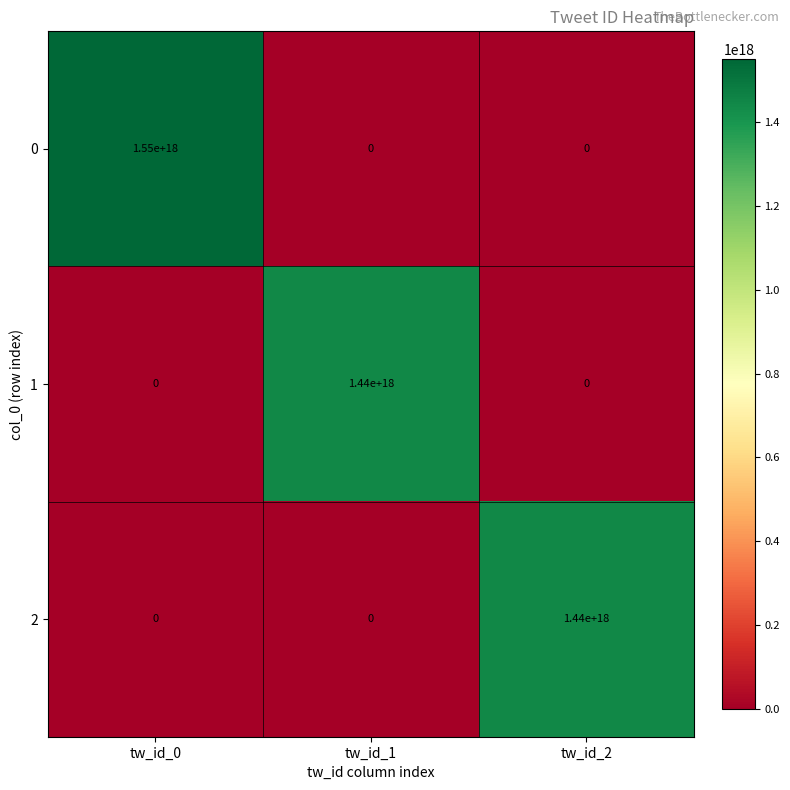

Where is 0 nearest to the value 775000000000000000?

tw_id_0